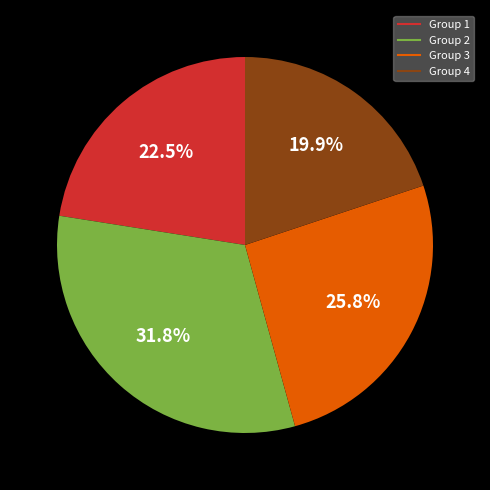

Is there any slice that represents more than half of the pie?

No